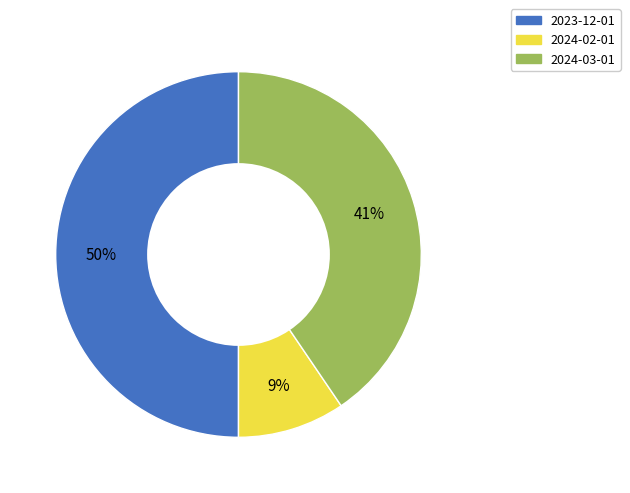

To the nearest percent, what is the difference between the largest and smallest slice percentages?

41%